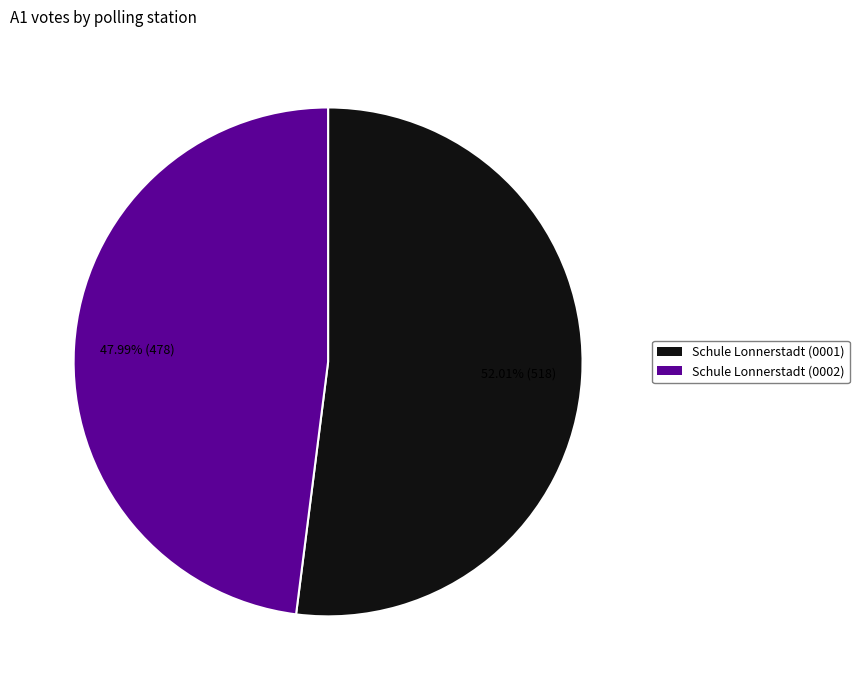

To the nearest percent, what is the difference between the largest and smallest slice percentages?

4%